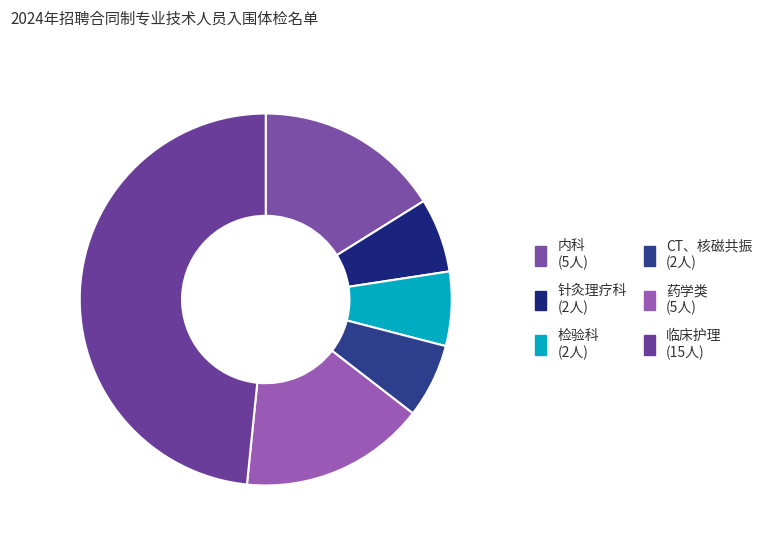

Is 内科 the majority of the pie?

No